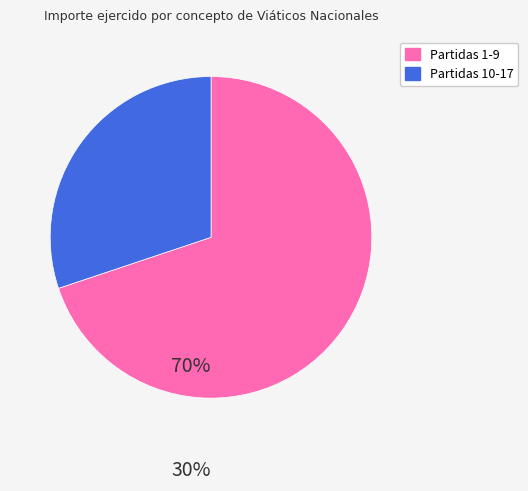

Does any single category account for the majority?

Yes